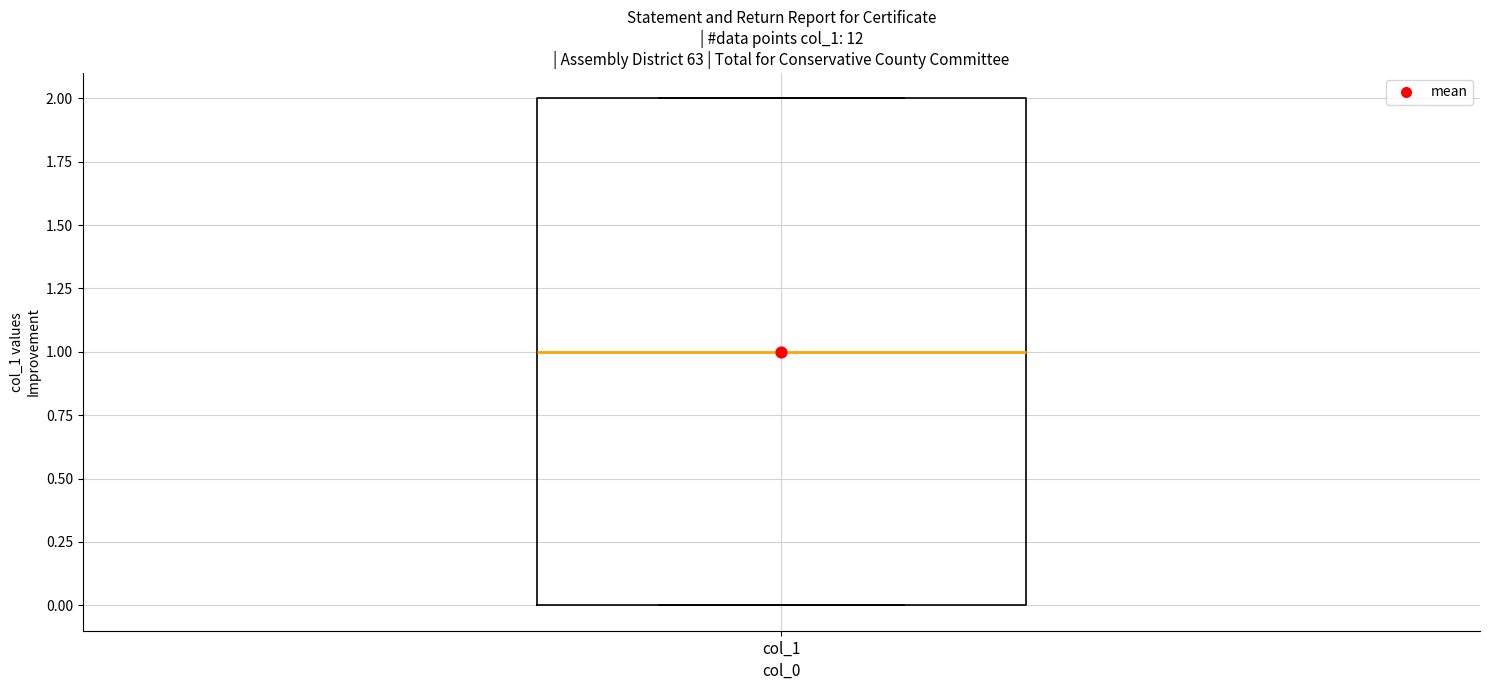

Transcribe this box plot: give where the median line is, the range the box spans, and where the two whiskers end, as read against the y-axis. The values are not printed on the chart, so give them approximately, as read against the axis.

median 1, box 0 to 2, whiskers 0 to 2